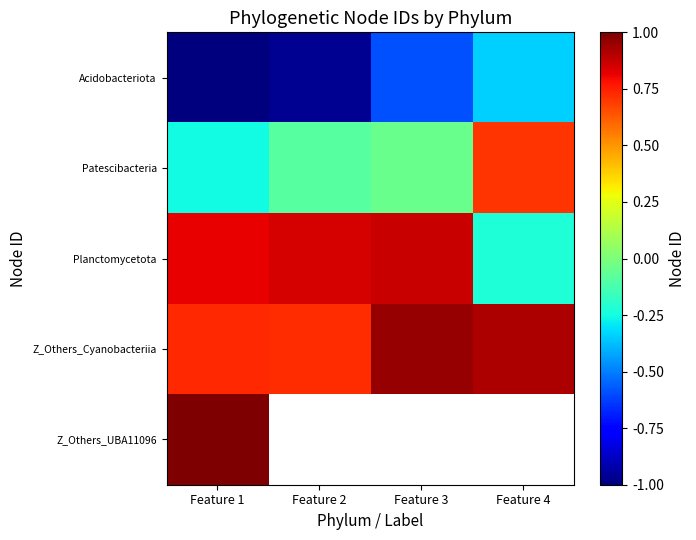

List the labels in order of Planctomycetota value, largest first.

Feature 3, Feature 2, Feature 1, Feature 4